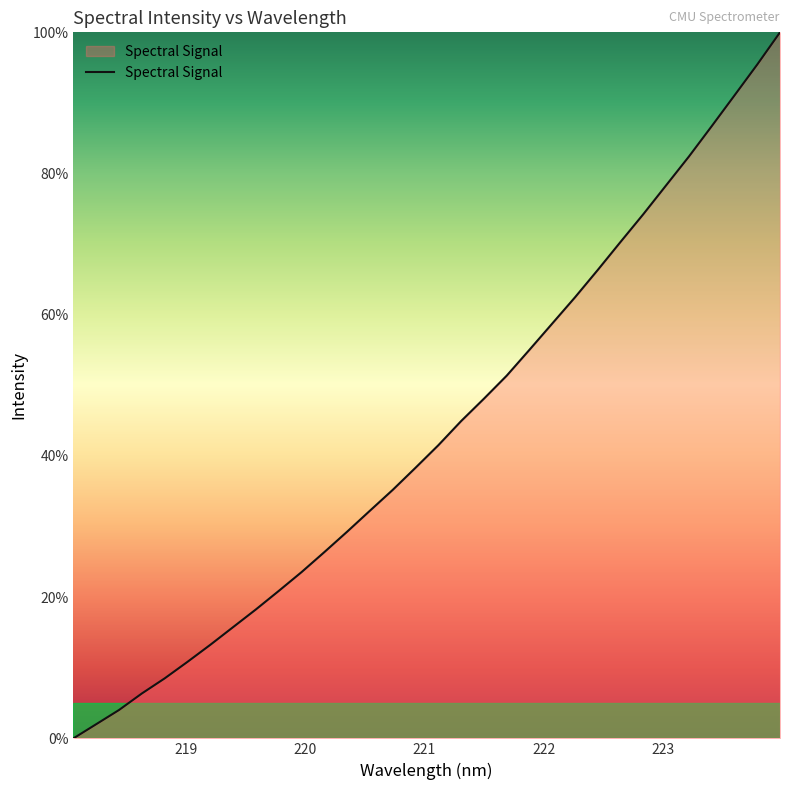

What is the difference between the maximum and second lowest values?

98.0